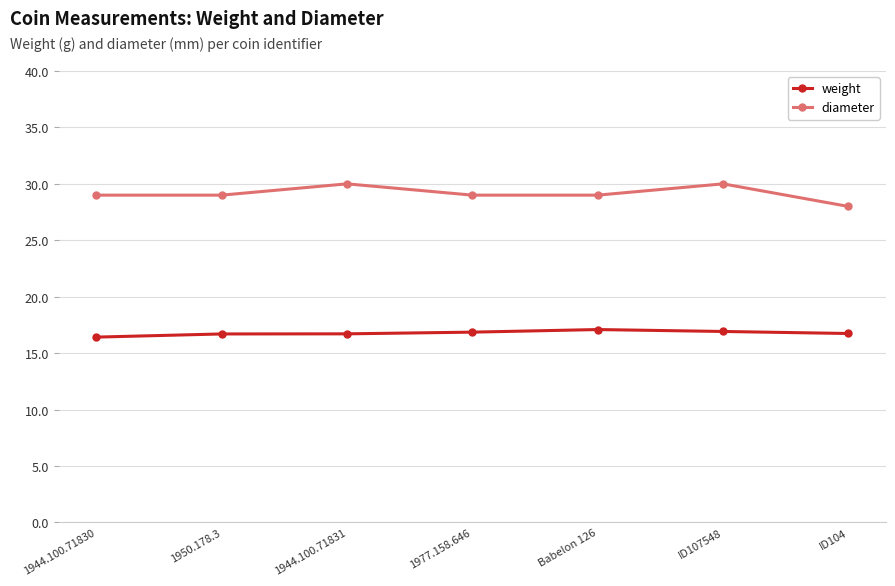

What is the difference between the maximum and minimum values in the weight series?

0.7